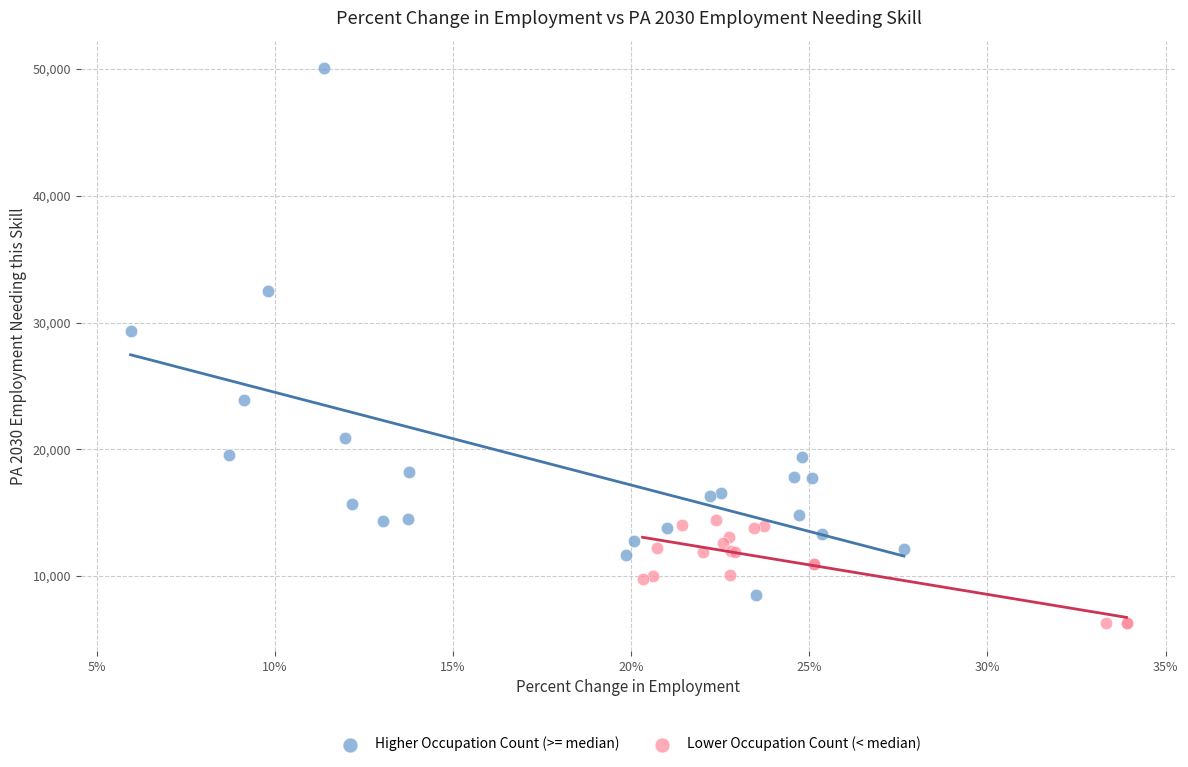

Which series contains the highest Y value?

Higher Occupation Count (>= median)